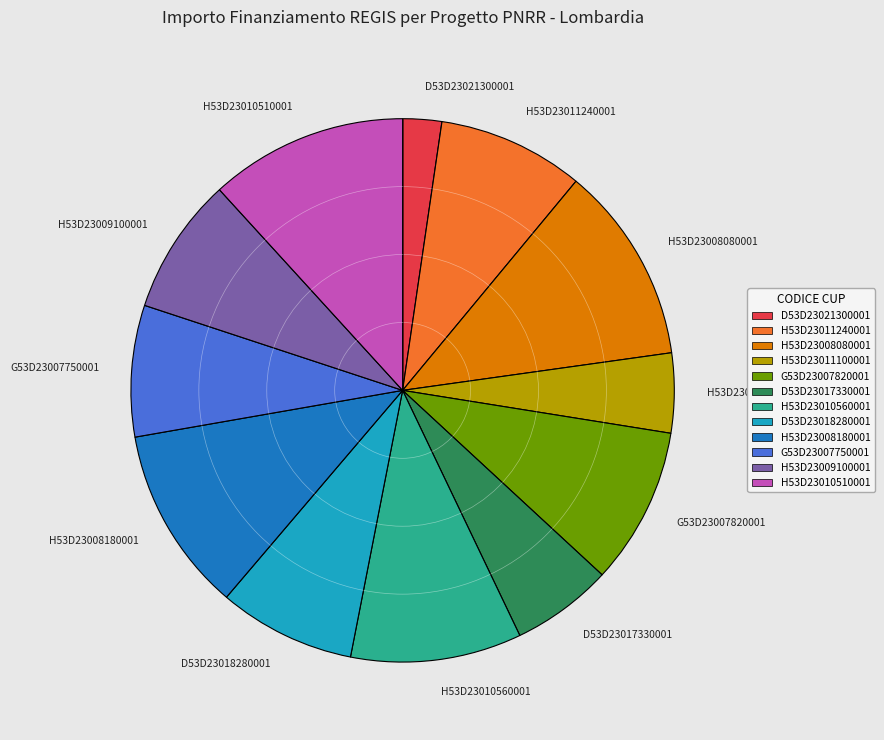

Is it true that H53D23009100001 is 8% of the pie?

True